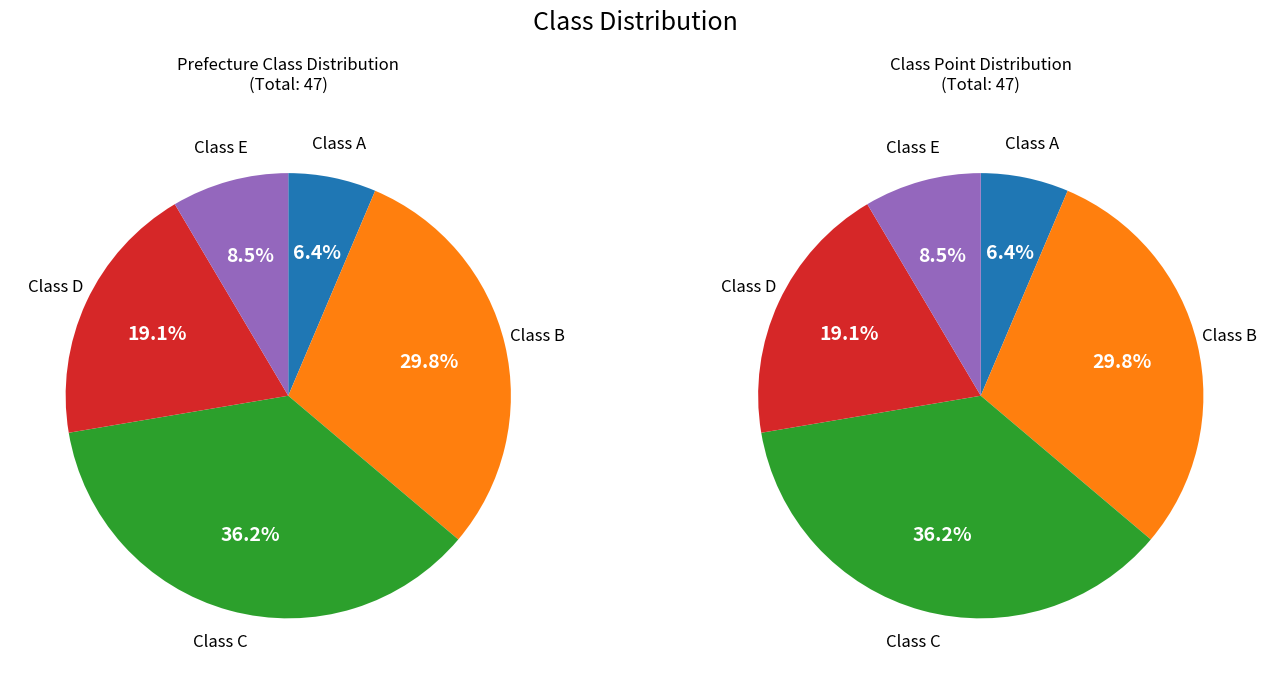

Does C account for over 50% of the chart?

No